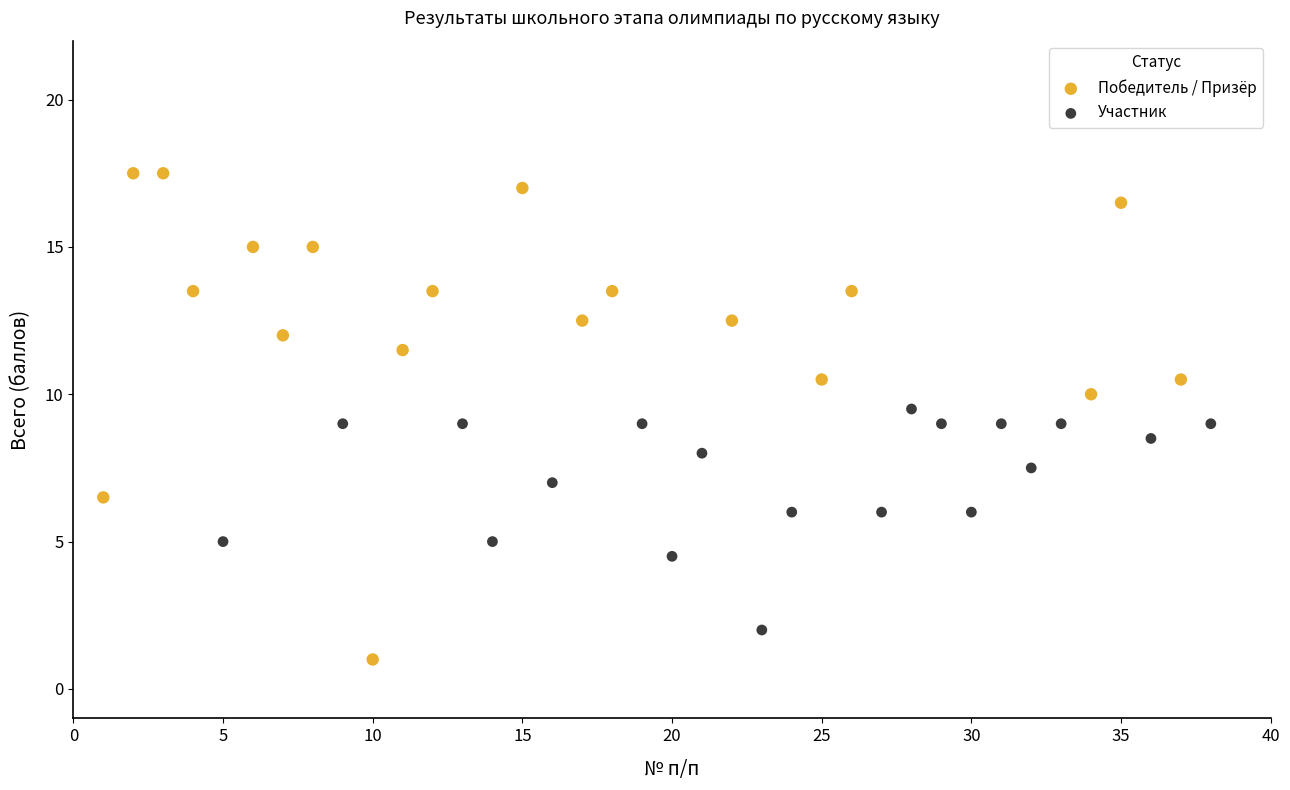

Which series reaches the maximum Y coordinate?

Победитель / Призёр